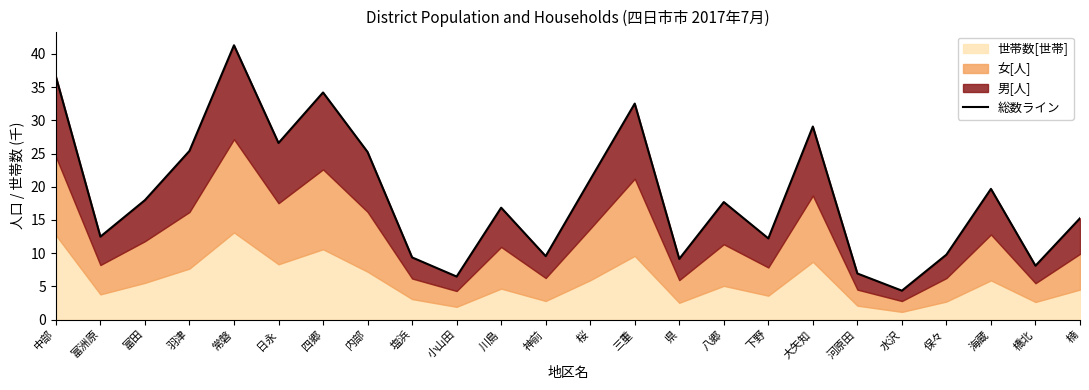

List the labels in order of value, largest first.

常磐, 中部, 四郷, 三重, 大矢知, 日永, 羽津, 内部, 桜, 海蔵, 富田, 八郷, 川島, 楠, 富洲原, 下野, 保々, 神前, 塩浜, 県, 橋北, 河原田, 小山田, 水沢